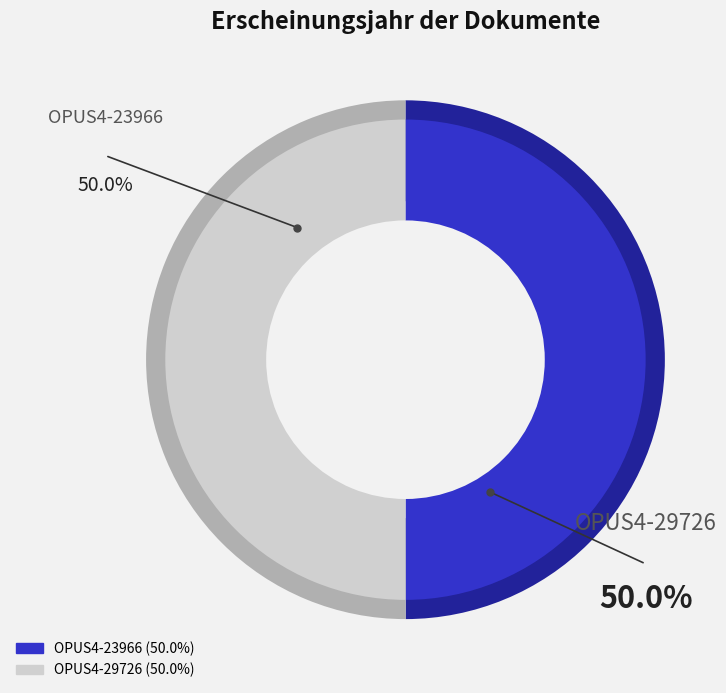

To the nearest percent, what portion does OPUS4-23966 represent?

50%